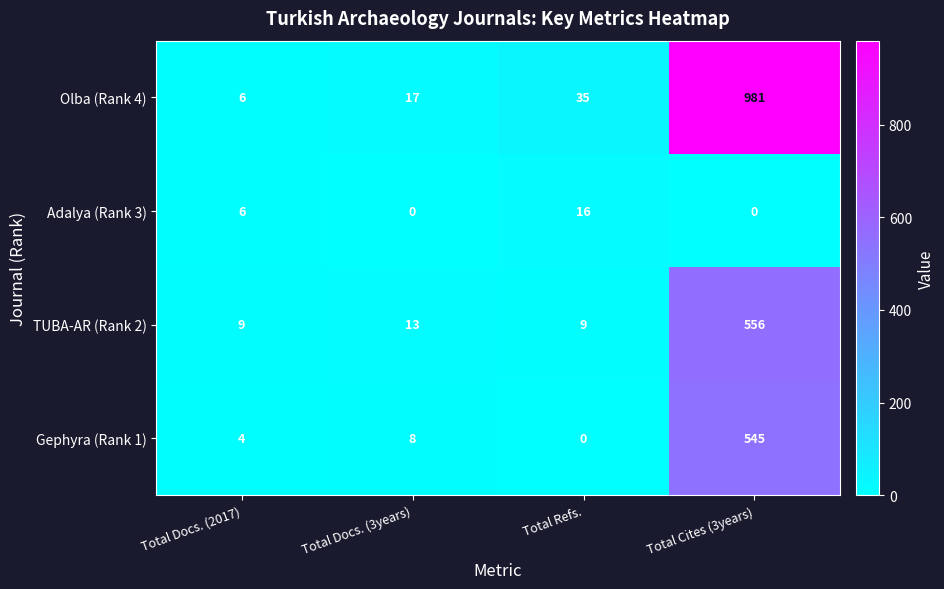

Reading left to right, what are all the values shown in this chart?

Olba (Rank 4): 6	17	35	981
Adalya (Rank 3): 6	0	16	0
TUBA-AR (Rank 2): 9	13	9	556
Gephyra (Rank 1): 4	8	0	545